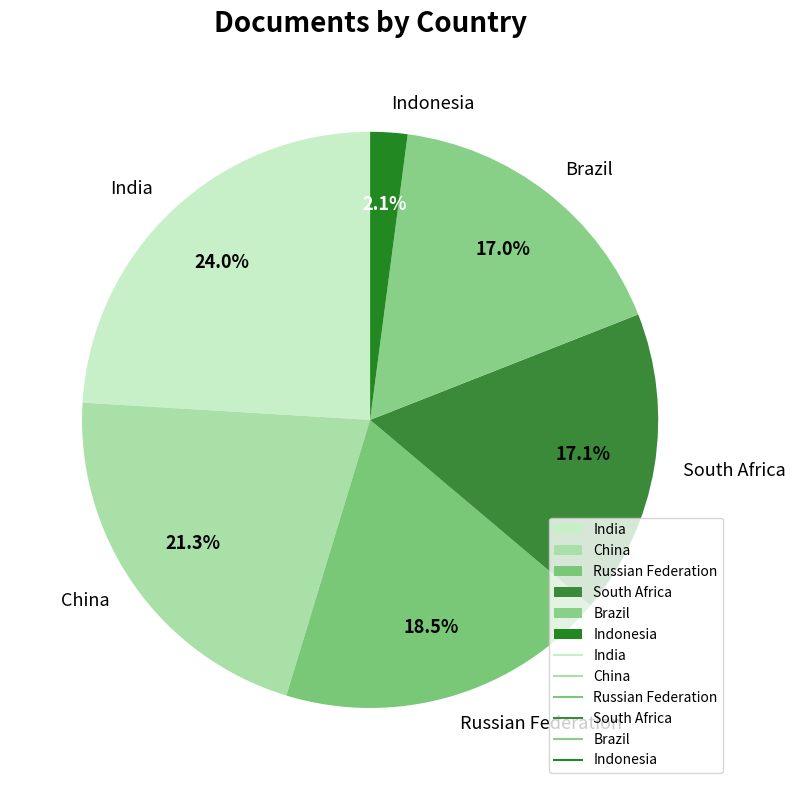

How many slices are in this pie chart?

6